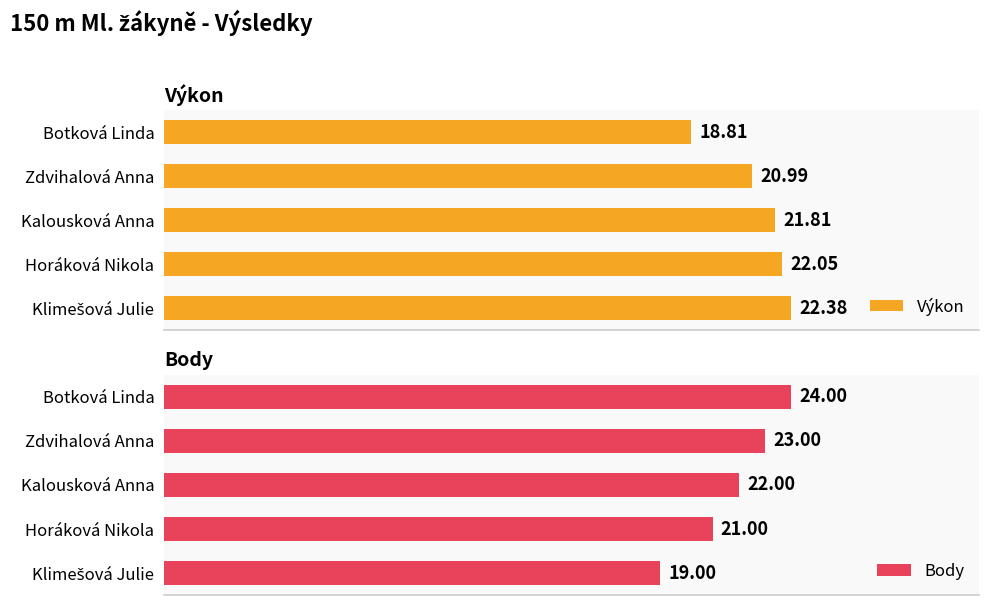

What is the difference between the second highest and second lowest values in the Výkon series?

1.1